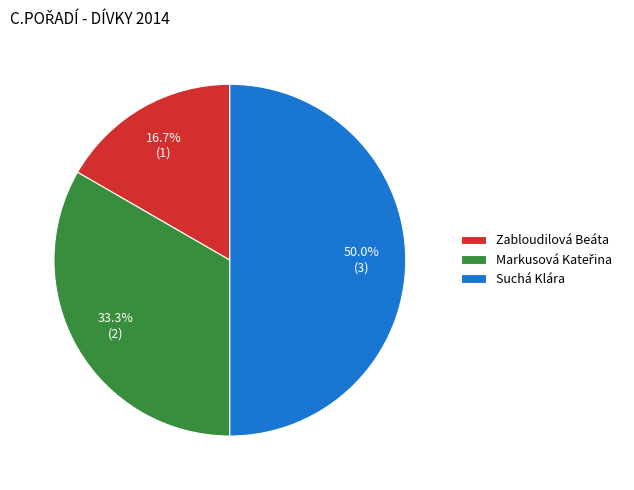

What is the ratio of the value at Zabloudilová Beáta to the value at Suchá Klára?

0.3